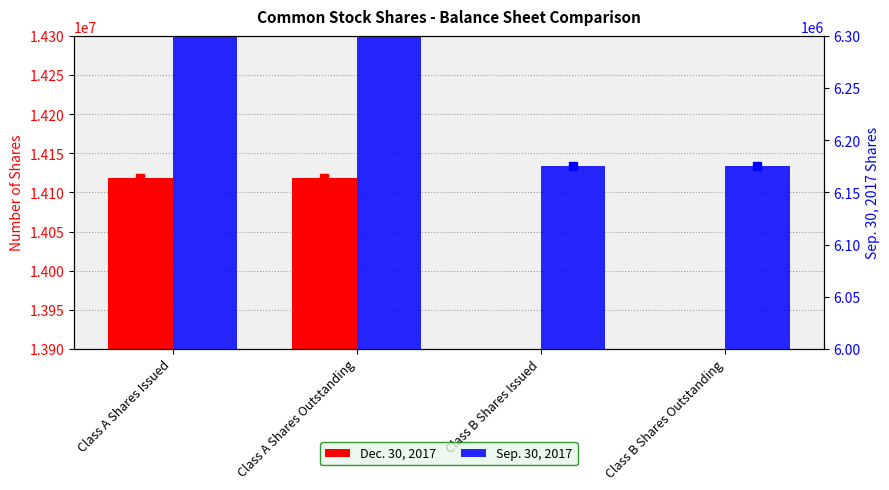

What is the value of the Dec. 30, 2017 bar at the 4th from the left?

6141532